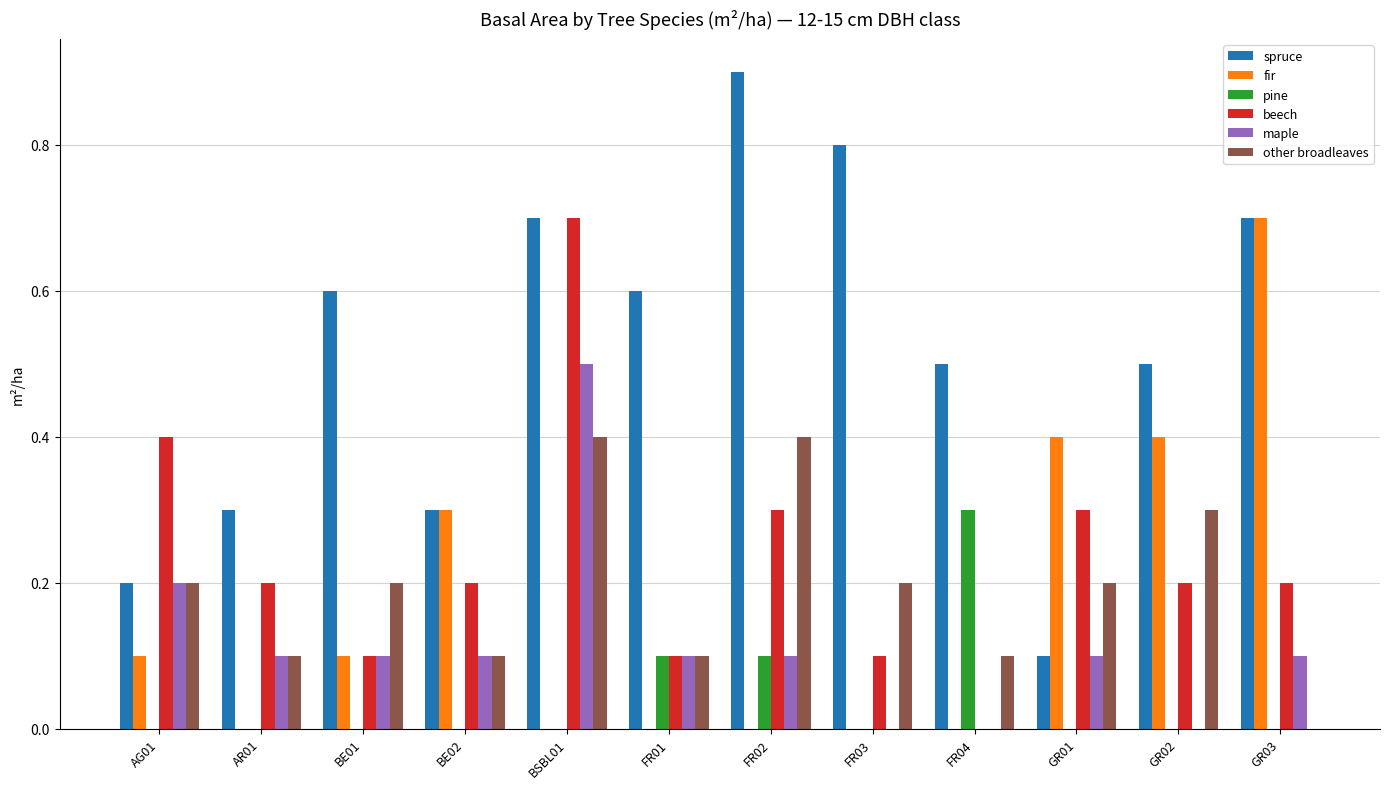

What is the sum of all fir values?

2.0